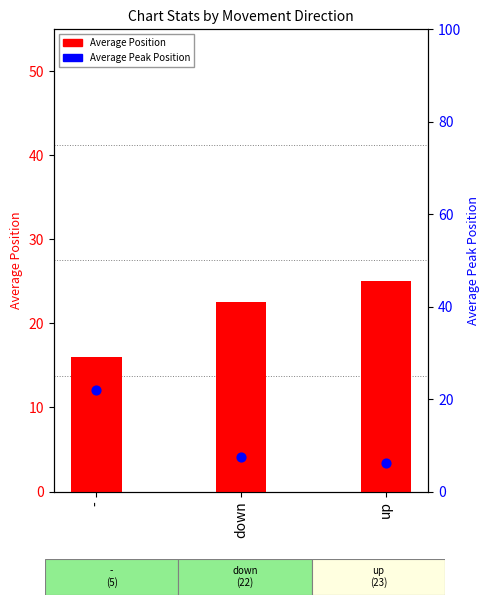

Is the value of Average Peak Position at - greater than the value of Average Position at up?

No